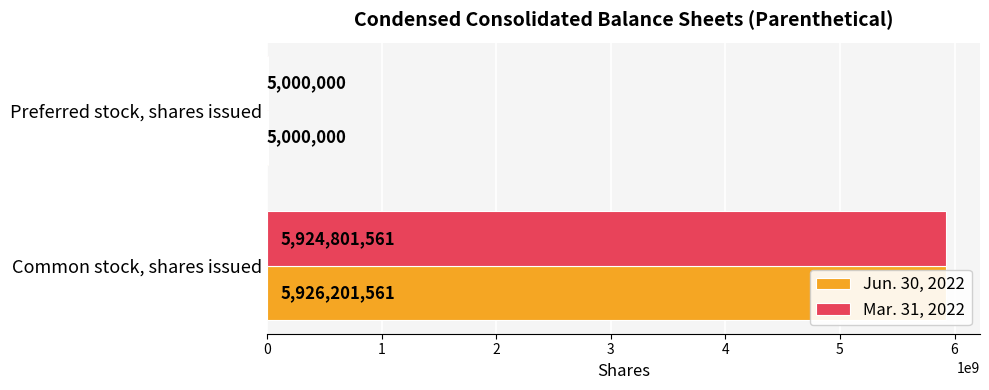

What are all the series names shown in the legend?

Jun. 30, 2022, Mar. 31, 2022